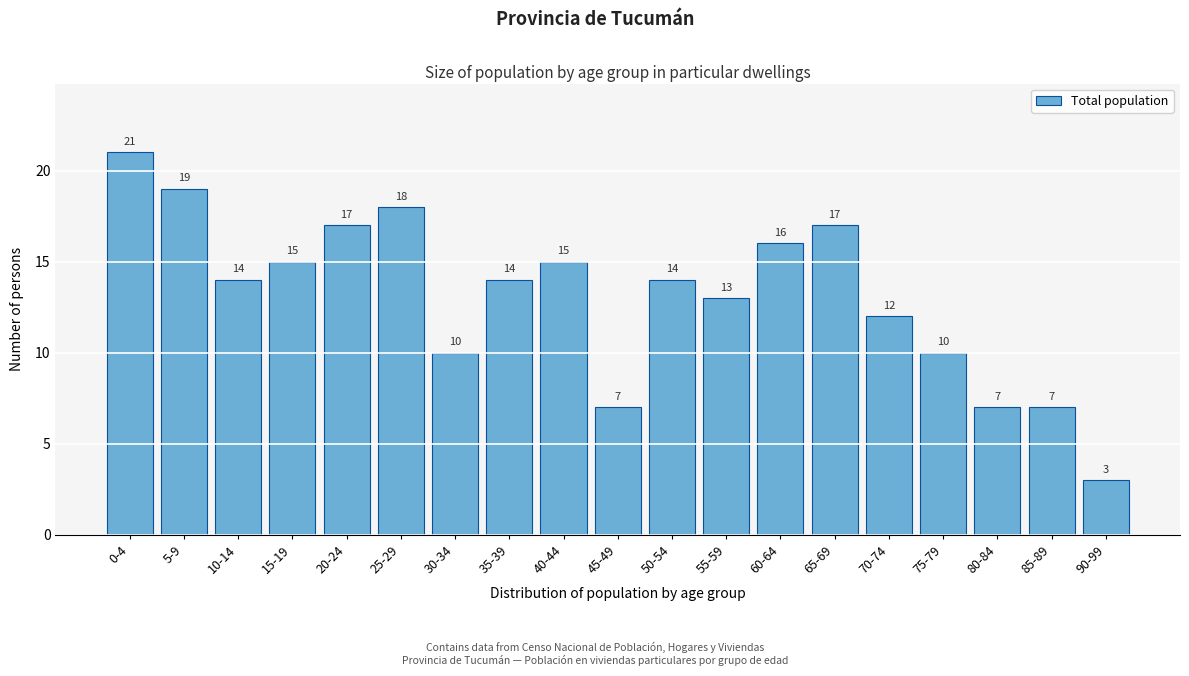

Reading left to right, transcribe all the data shown in this chart.

0-4=21	5-9=19	10-14=14	15-19=15	20-24=17	25-29=18	30-34=10	35-39=14	40-44=15	45-49=7	50-54=14	55-59=13	60-64=16	65-69=17	70-74=12	75-79=10	80-84=7	85-89=7	90-99=3